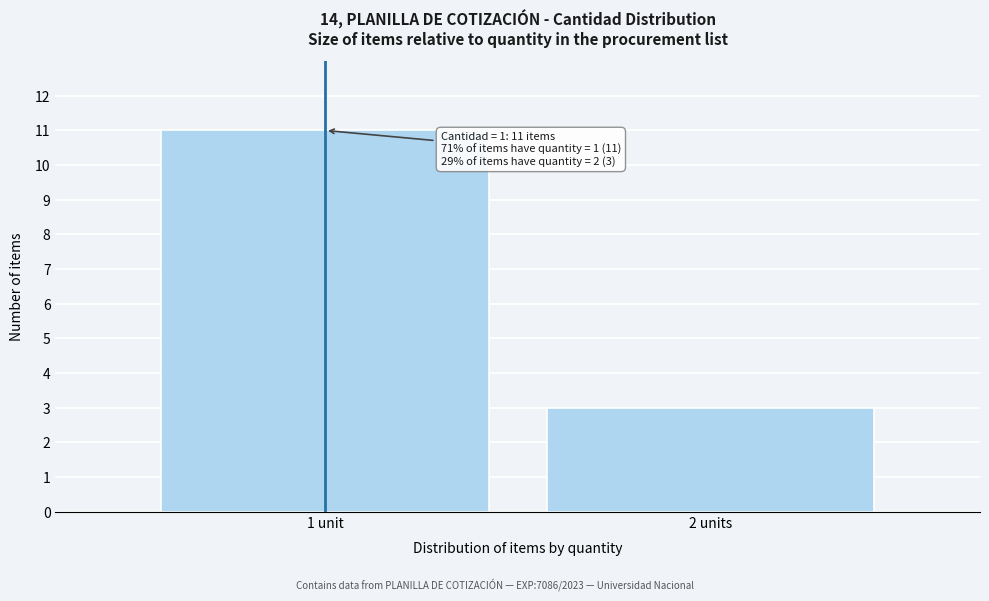

Reading left to right, extract all data points from this chart.

11	3